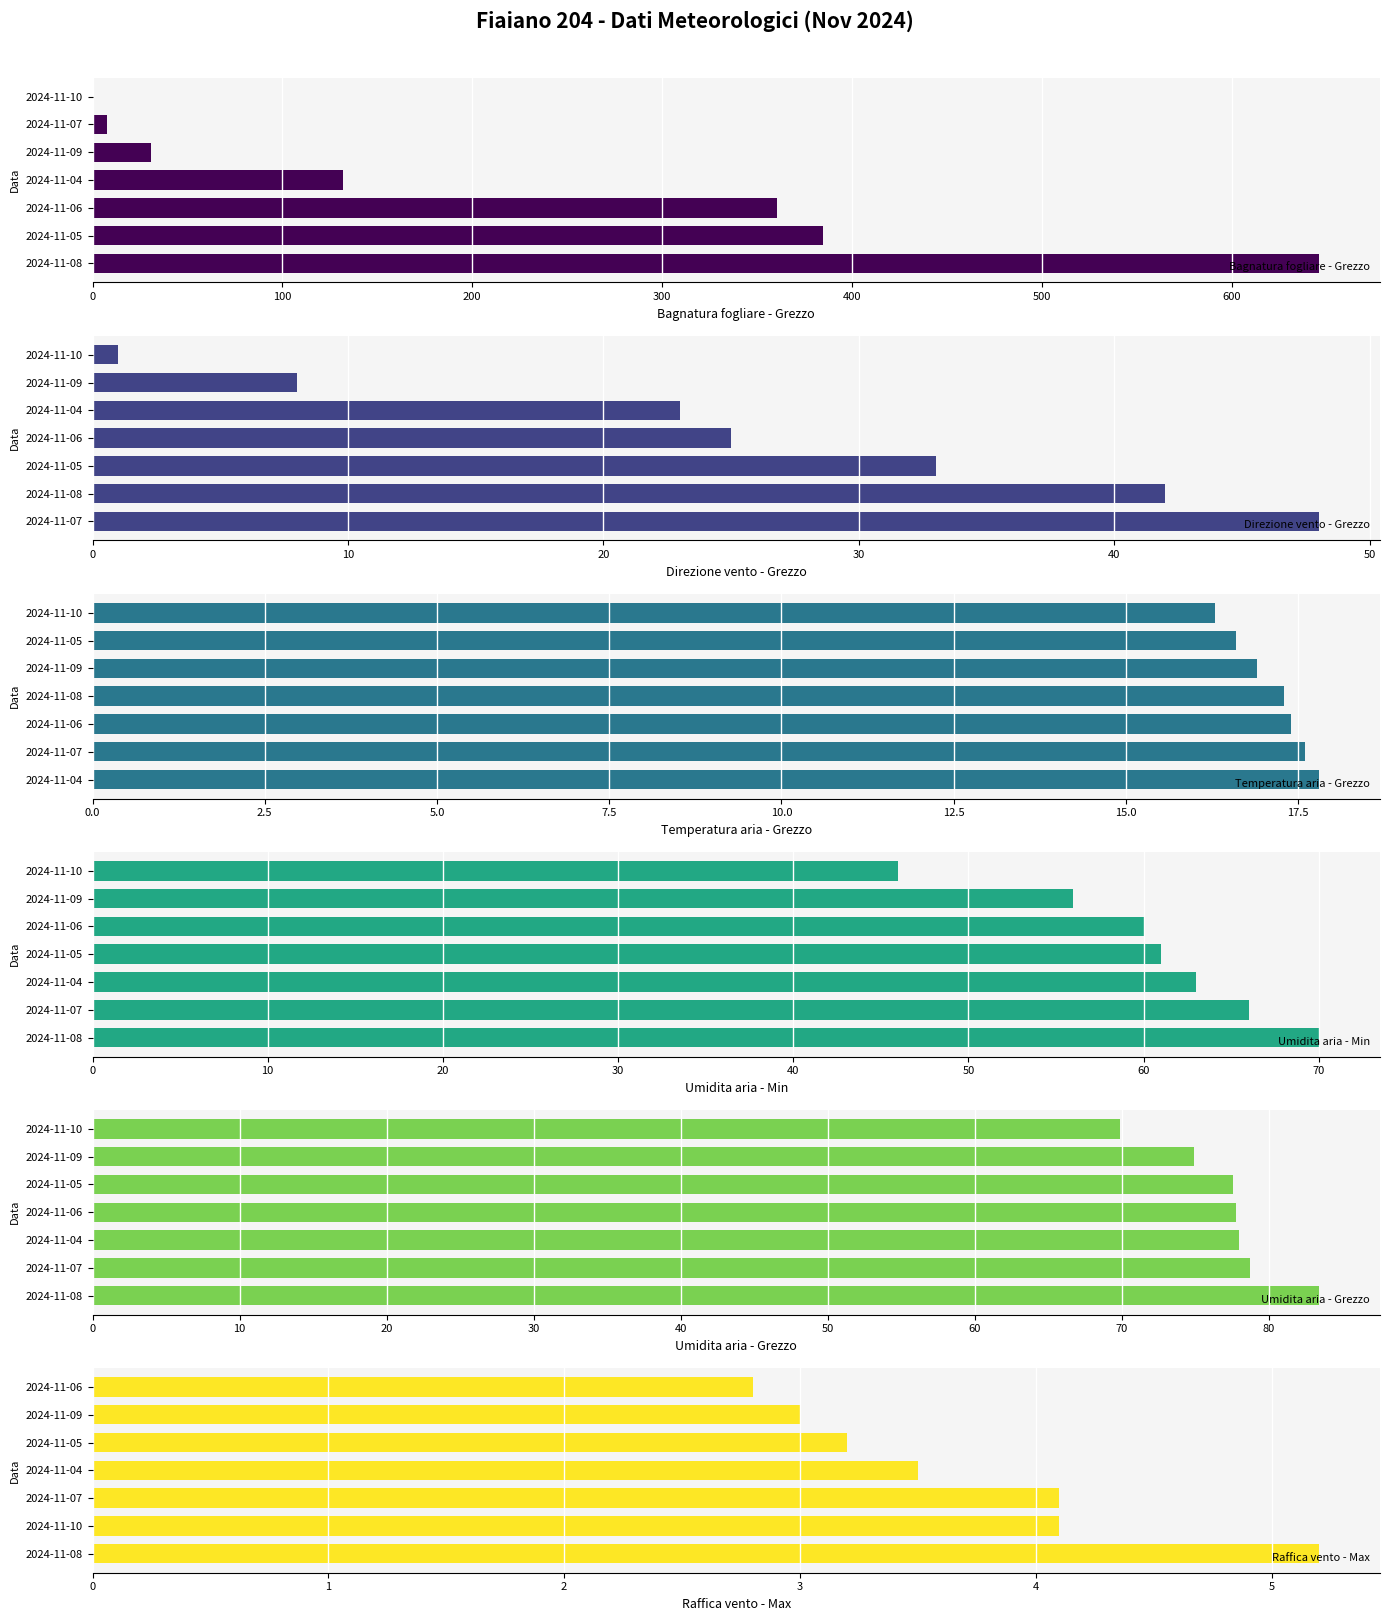

Reading left to right, extract all data points from this chart.

Bagnatura fogliare - Grezzo: 645.9	384.8	360.4	131.9	30.6	7.8	0.0
Direzione vento - Grezzo: 48.0	42.0	33.0	25.0	23.0	8.0	1.0
Temperatura aria - Grezzo: 17.8	17.6	17.4	17.3	16.9	16.6	16.3
Umidita aria - Min: 70.0	66.0	63.0	61.0	60.0	56.0	46.0
Umidita aria - Grezzo: 83.4	78.7	78.0	77.8	77.6	74.9	69.9
Raffica vento - Max: 5.2	4.1	4.1	3.5	3.2	3.0	2.8